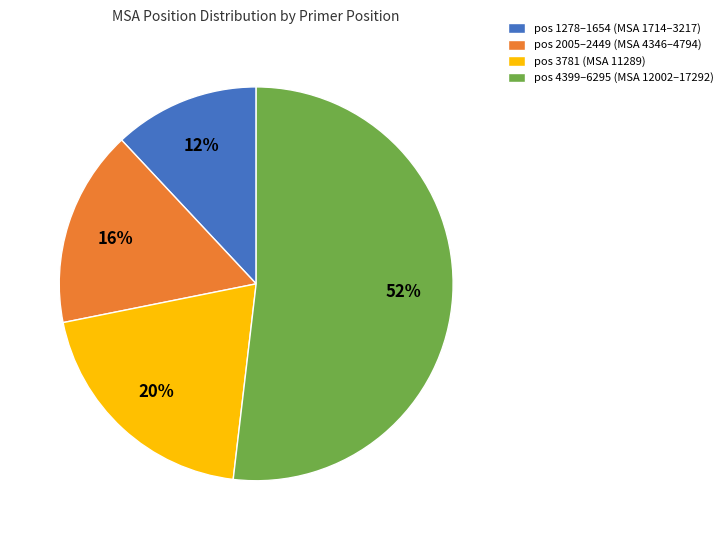

Approximately how many times larger is the value at pos 4399–6295 (MSA 12002–17292) compared to pos 1278–1654 (MSA 1714–3217)?

4.3